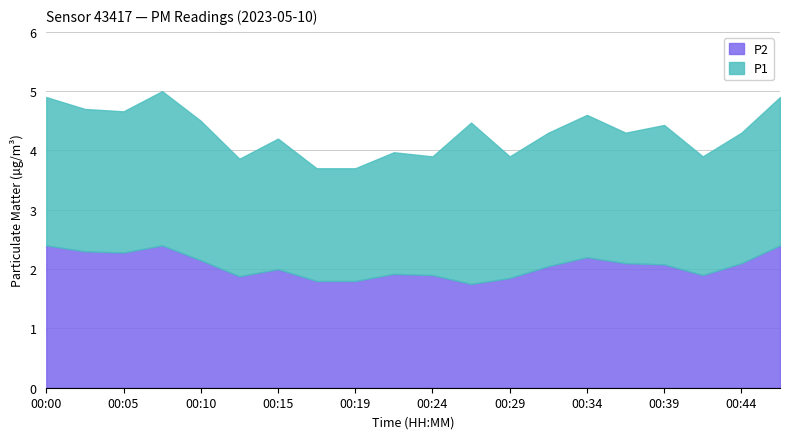

What is the sum of all P2 values?

41.3